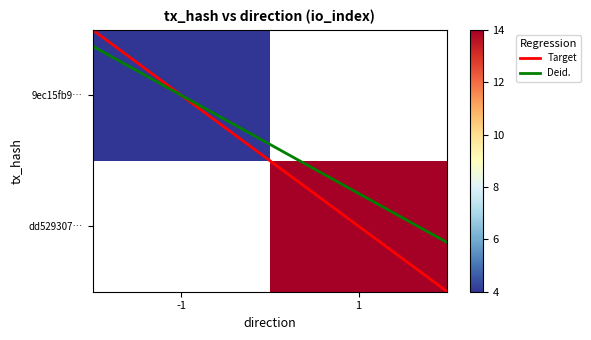

What is the sum of the dd5293079ba76ca9d8ce4d69b10c7aee33c50f0 values at io_index and direction?

15